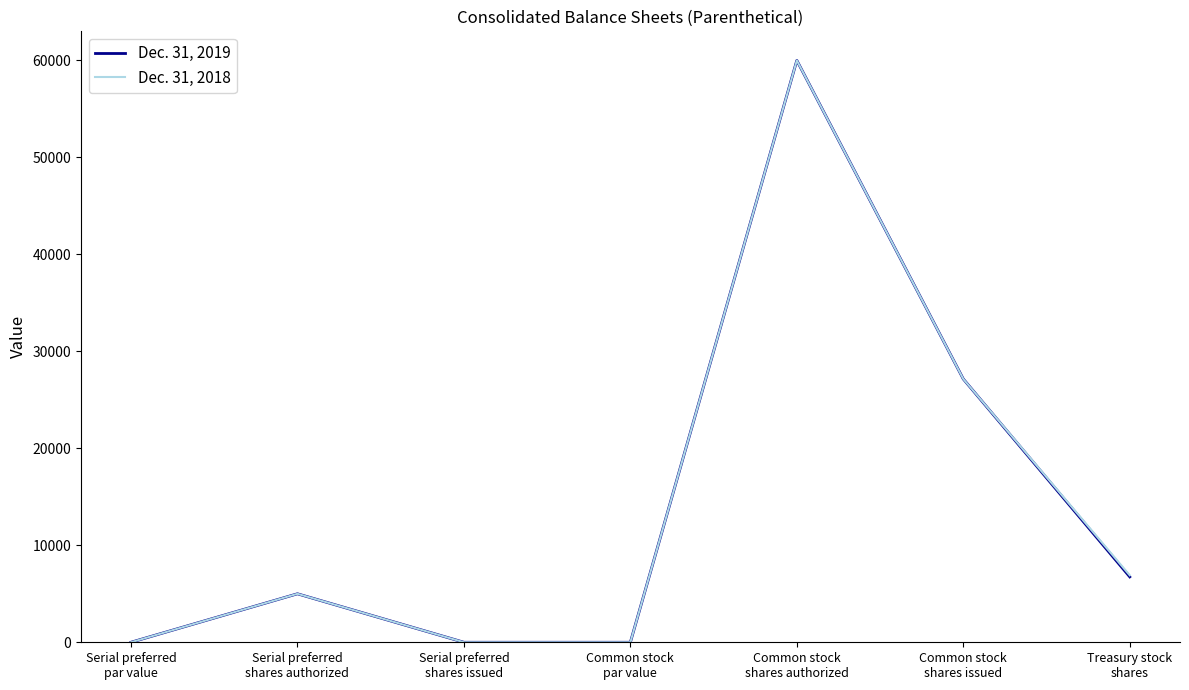

Count the number of data series in this chart.

2